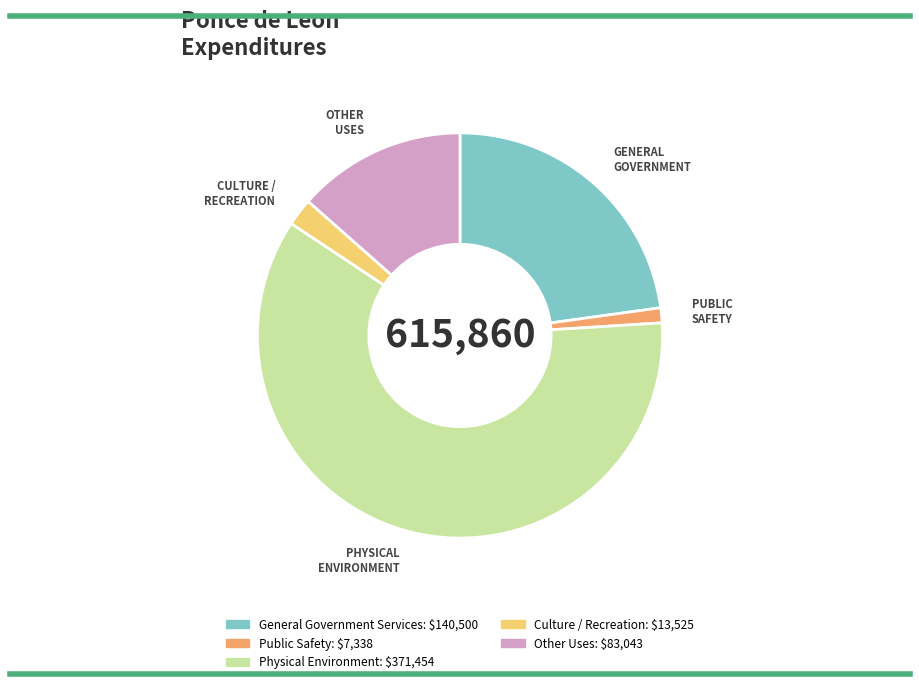

Do Physical Environment and General Government Services together represent more than half of the pie?

Yes